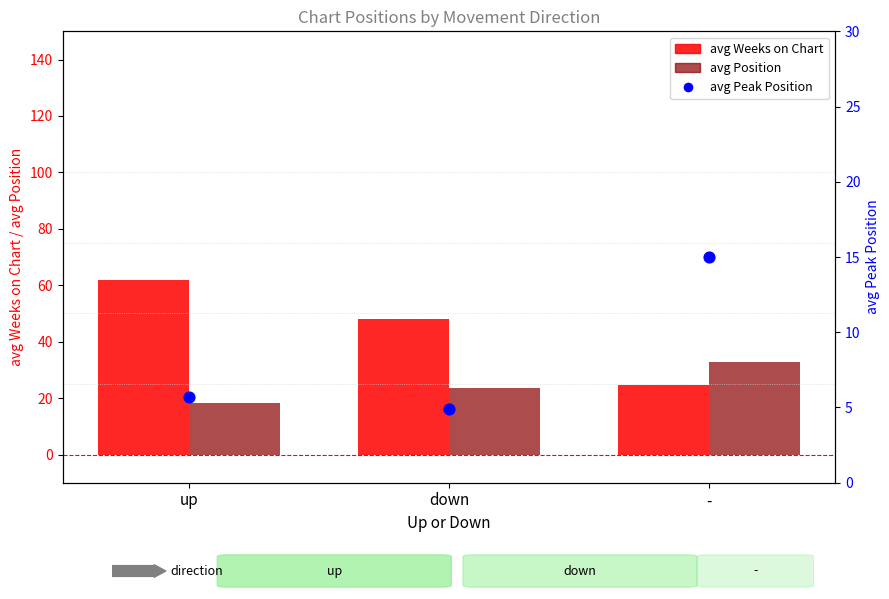

At which category is the sum across all series the highest?

up